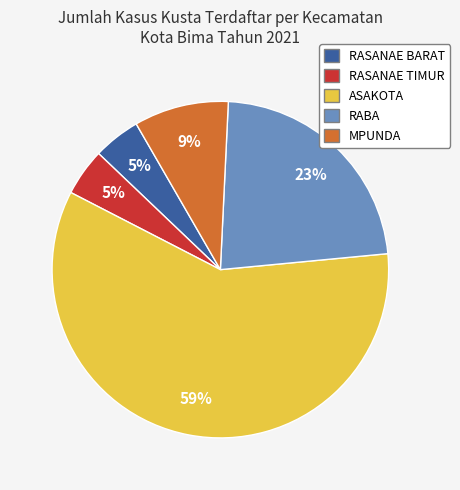

To the nearest percent, what is the difference between the RABA and RASANAE BARAT slice percentages?

18%